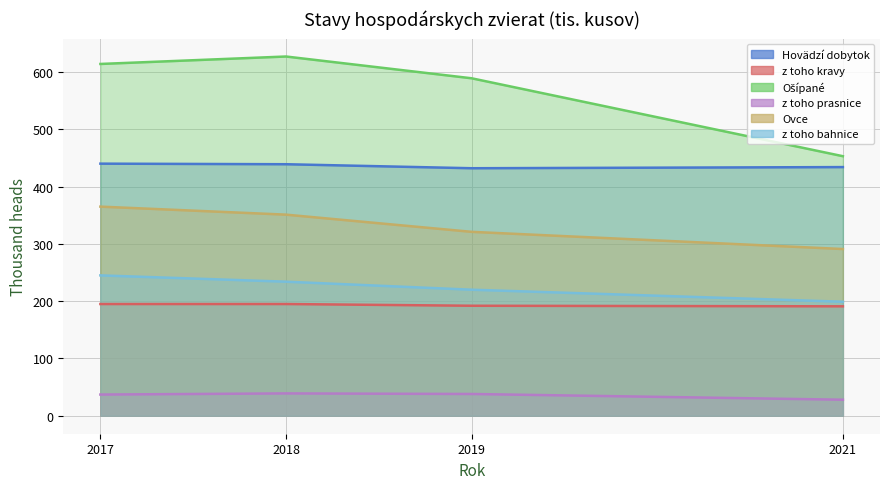

True or false: 2018 and 2019 intersect in this chart.

False